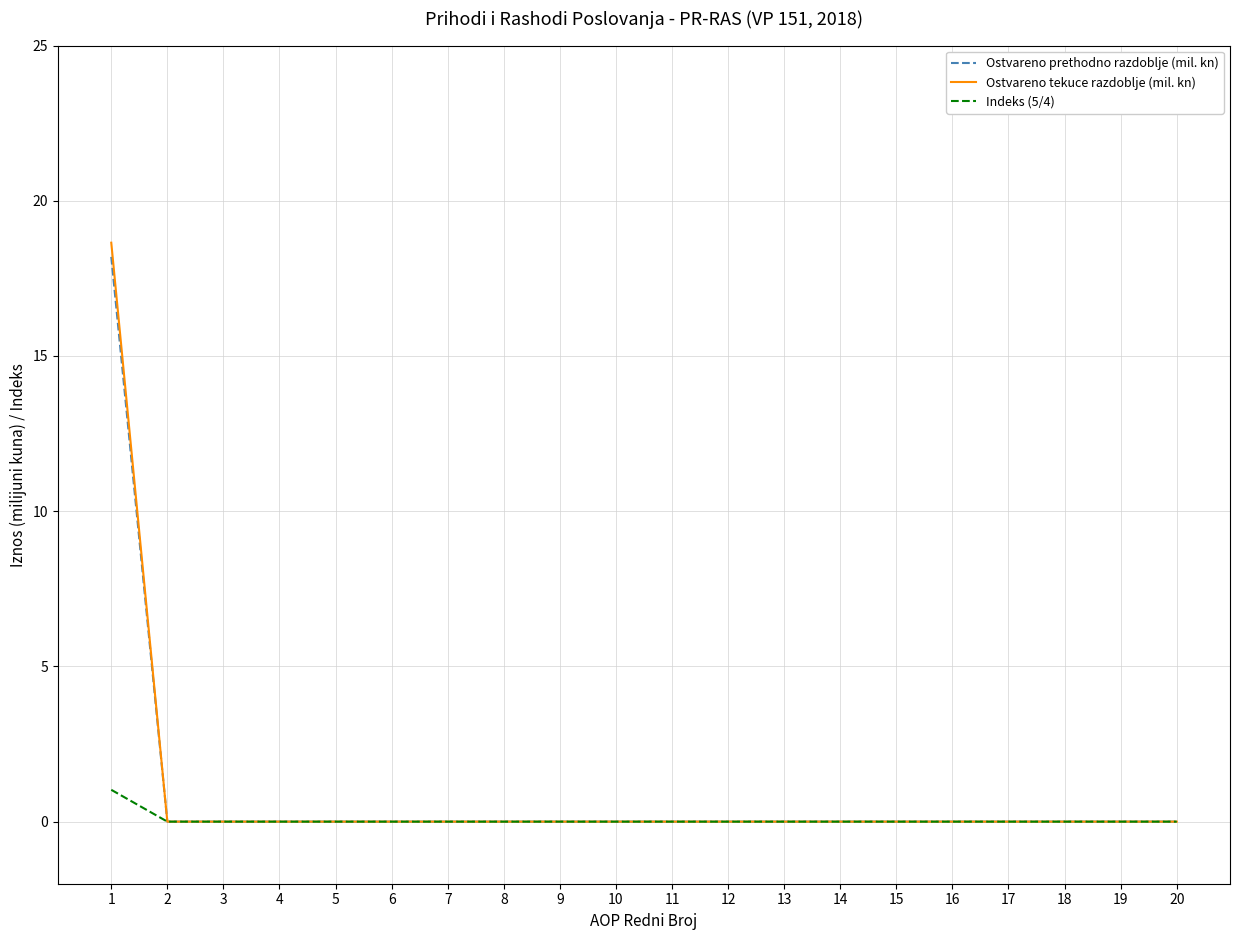

What is the highest value of the Ostvareno tekuce razdoblje (mil. kn) series?

18.6